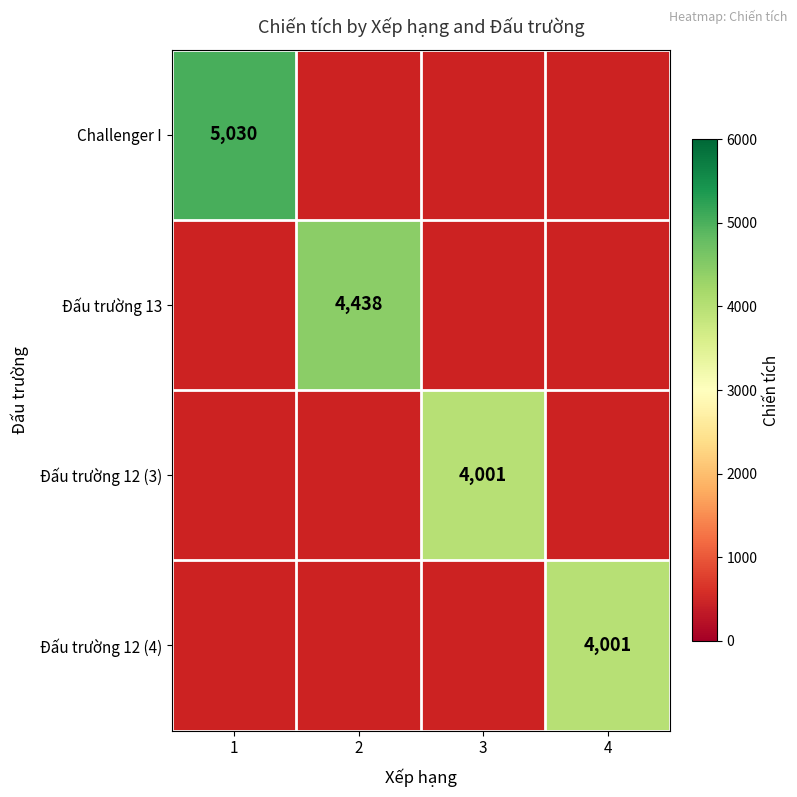

Is it true that Challenger I equals 5030 at 1?

True